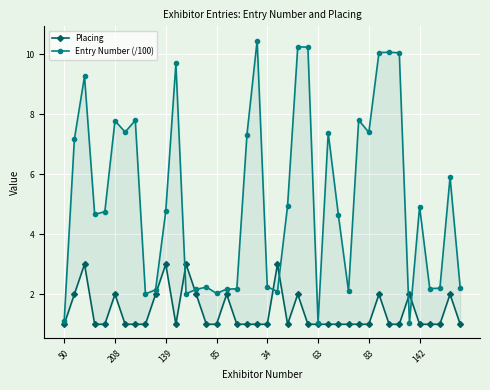

How many data points in Entry Number (/100) are less than 4?

17